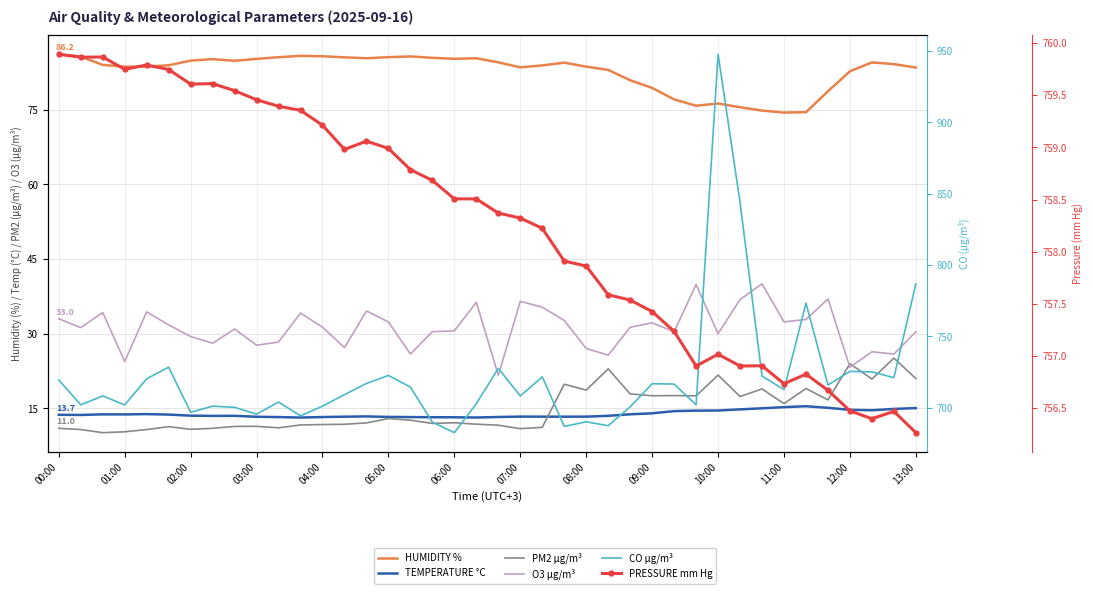

What is the label of the 40th point from the right?

00:00